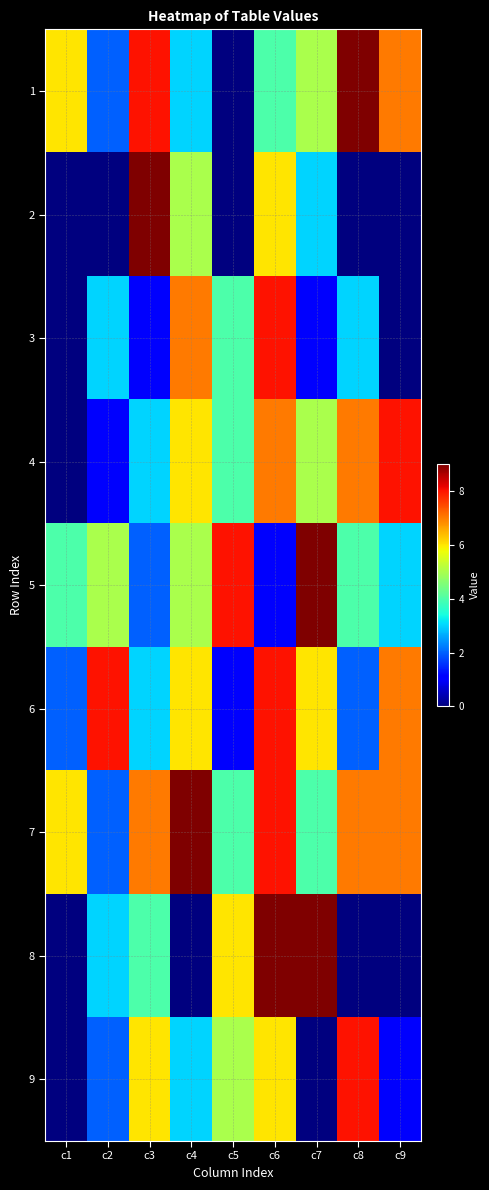

Reading left to right, extract all data points from this chart.

1: c1=6	c2=2	c3=8	c4=3	c5=0	c6=4	c7=5	c8=9	c9=7
2: c1=0	c2=0	c3=9	c4=5	c5=0	c6=6	c7=3	c8=0	c9=0
3: c1=0	c2=3	c3=1	c4=7	c5=4	c6=8	c7=1	c8=3	c9=0
4: c1=0	c2=1	c3=3	c4=6	c5=4	c6=7	c7=5	c8=7	c9=8
5: c1=4	c2=5	c3=2	c4=5	c5=8	c6=1	c7=9	c8=4	c9=3
6: c1=2	c2=8	c3=3	c4=6	c5=1	c6=8	c7=6	c8=2	c9=7
7: c1=6	c2=2	c3=7	c4=9	c5=4	c6=8	c7=4	c8=7	c9=7
8: c1=0	c2=3	c3=4	c4=0	c5=6	c6=9	c7=9	c8=0	c9=0
9: c1=0	c2=2	c3=6	c4=3	c5=5	c6=6	c7=0	c8=8	c9=1